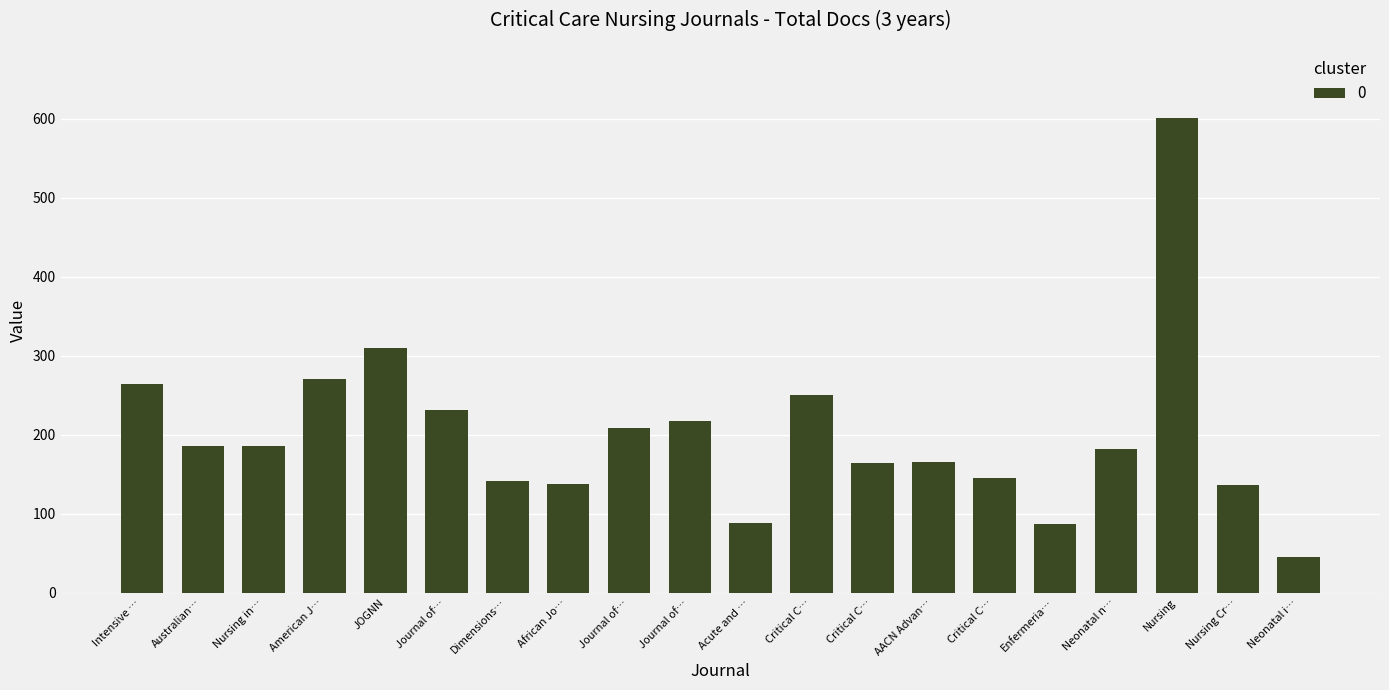

Does the chart contain any negative values?

No